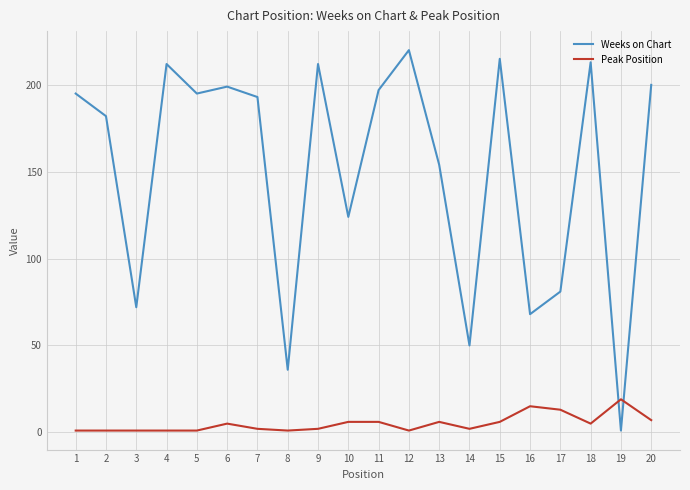

Count the number of categories in the chart.

20